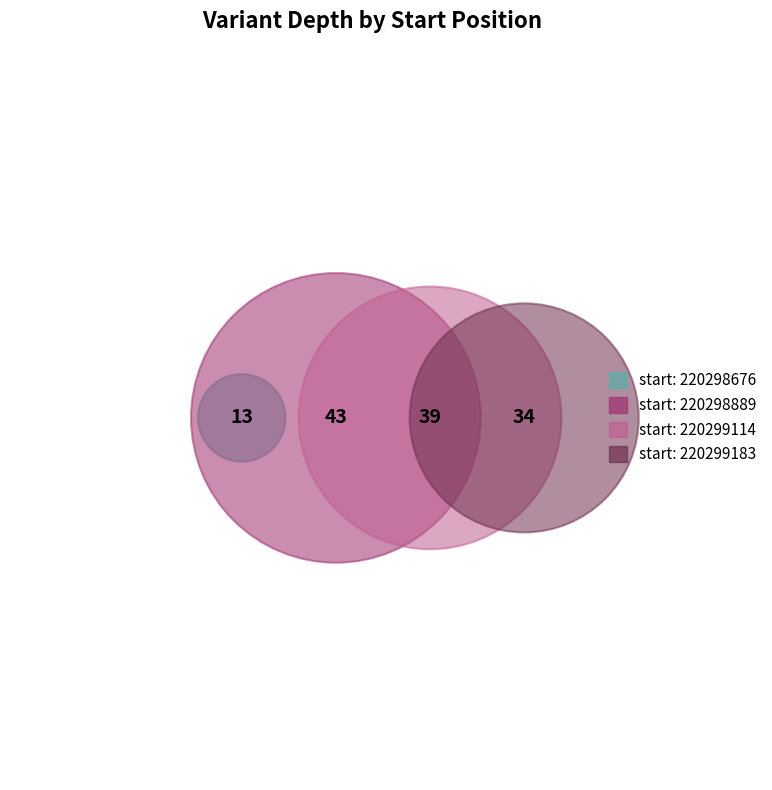

Is the sum of 220299183 and 220299114 greater than half?

Yes